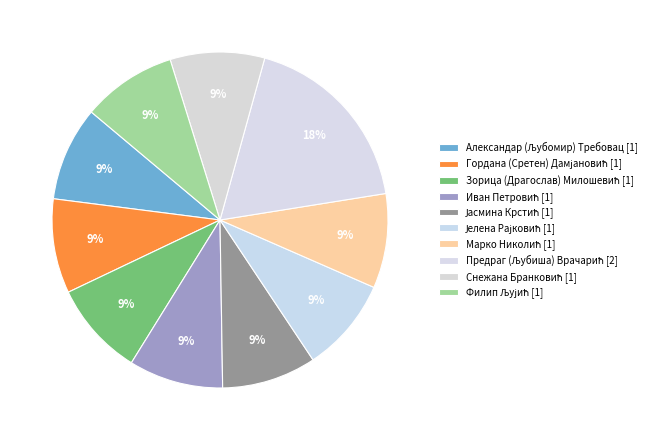

How many slices are in this pie chart?

10